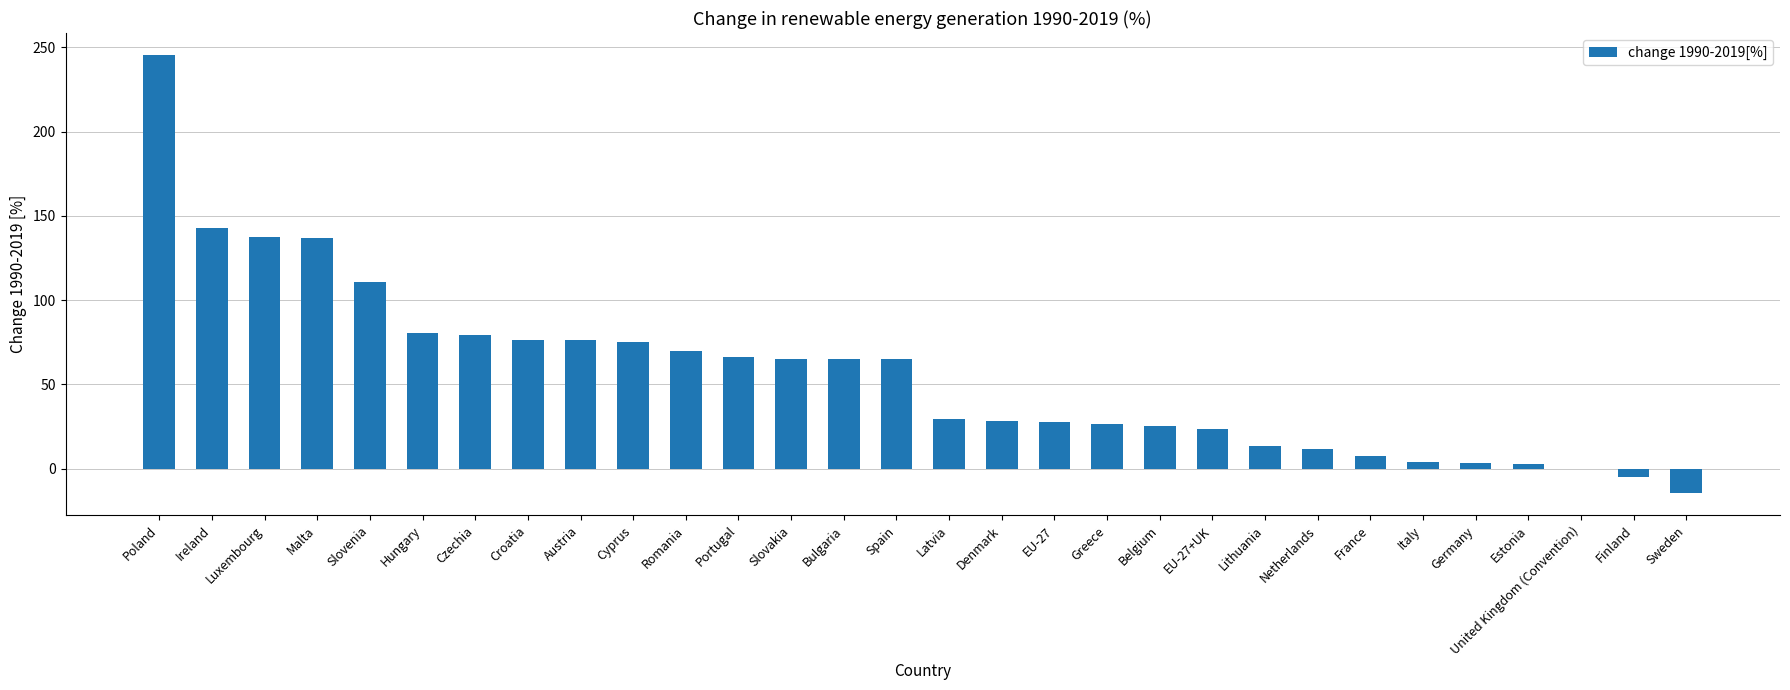

At which label does the data first exceed 64?

Poland